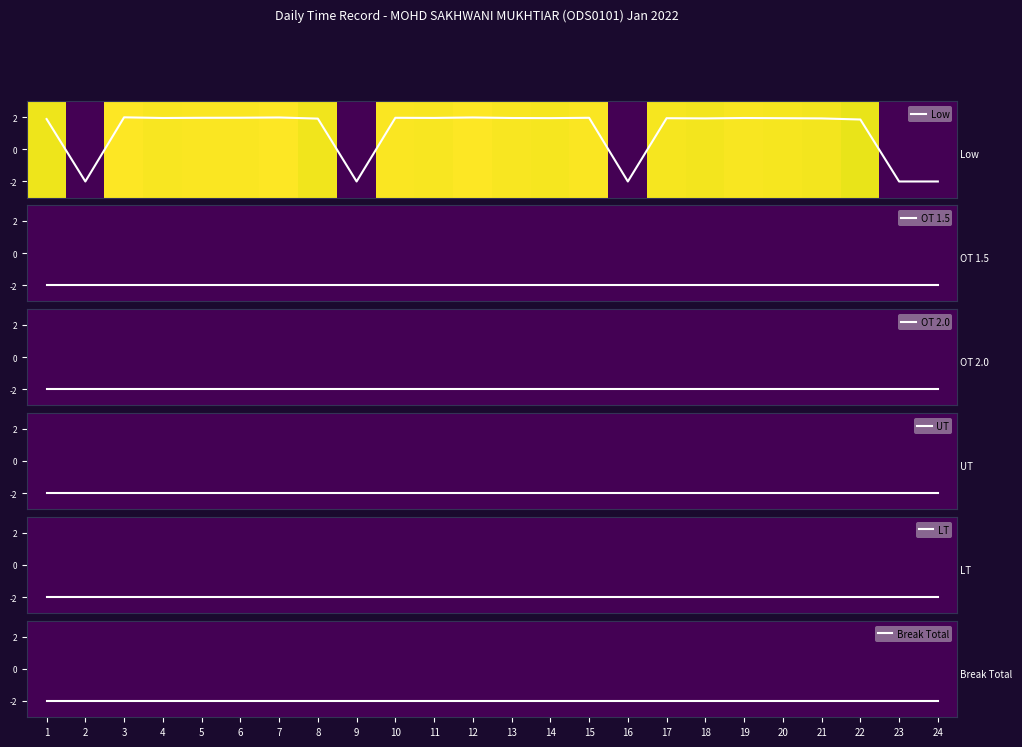

At which label does OT 1.5 reach its minimum?

1